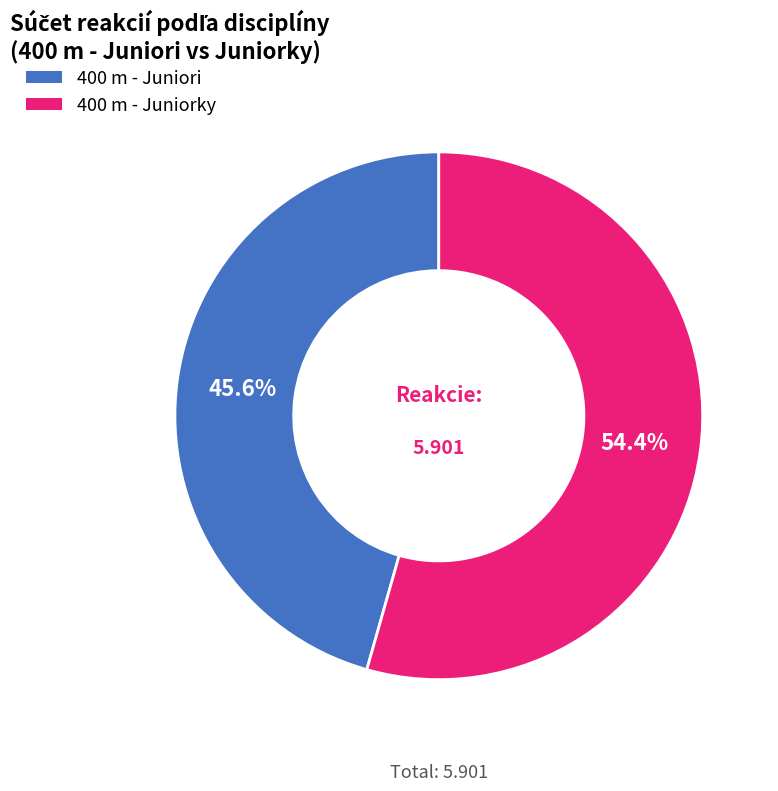

To the nearest percent, what is the average slice percentage?

50%